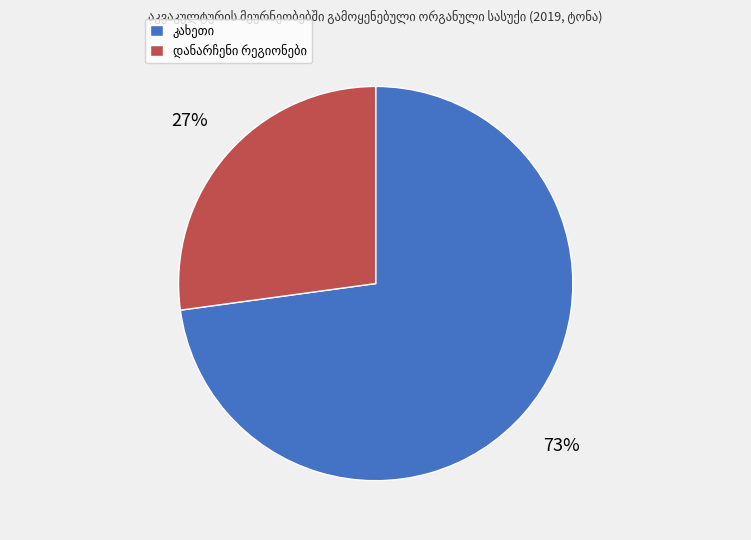

Is there a majority slice in this chart?

Yes